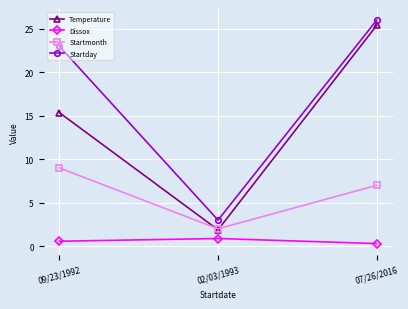

What is the spread (max minus min) of values at 09/23/1992?

22.4